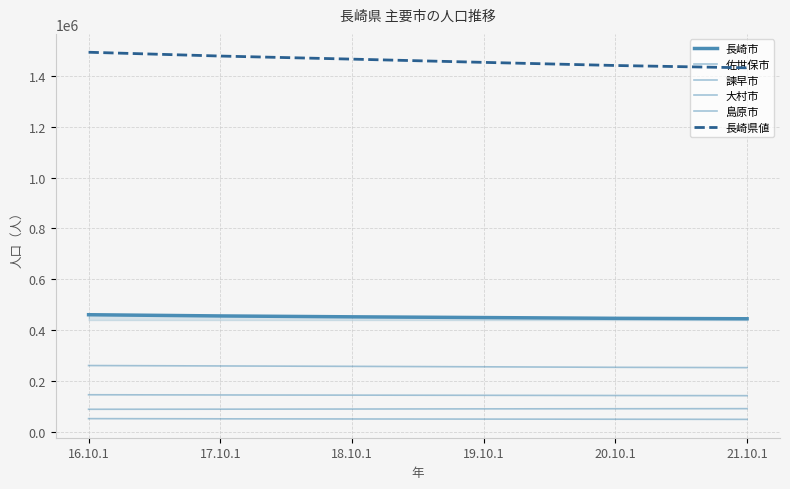

What is the value of the 長崎県値 point at the 4th from the left?

1453740